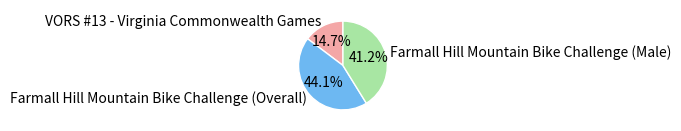

To the nearest percent, what portion does Farmall Hill Mountain Bike Challenge (Male) represent?

41%